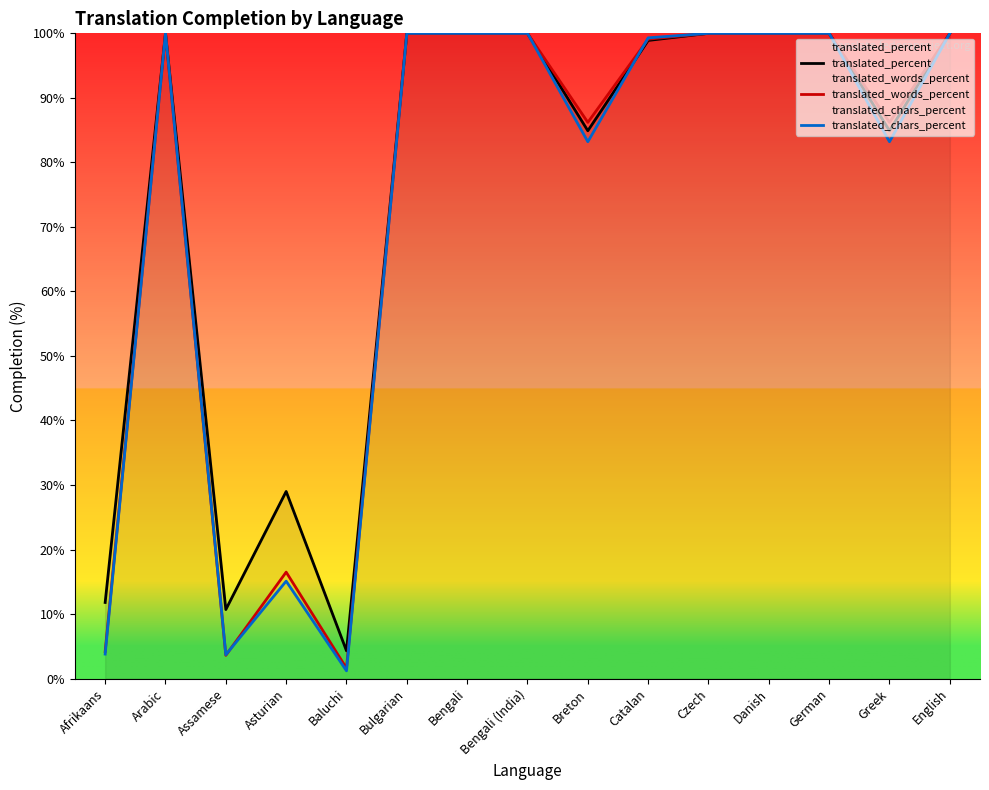

Where is the first local maximum for translated_percent?

Arabic